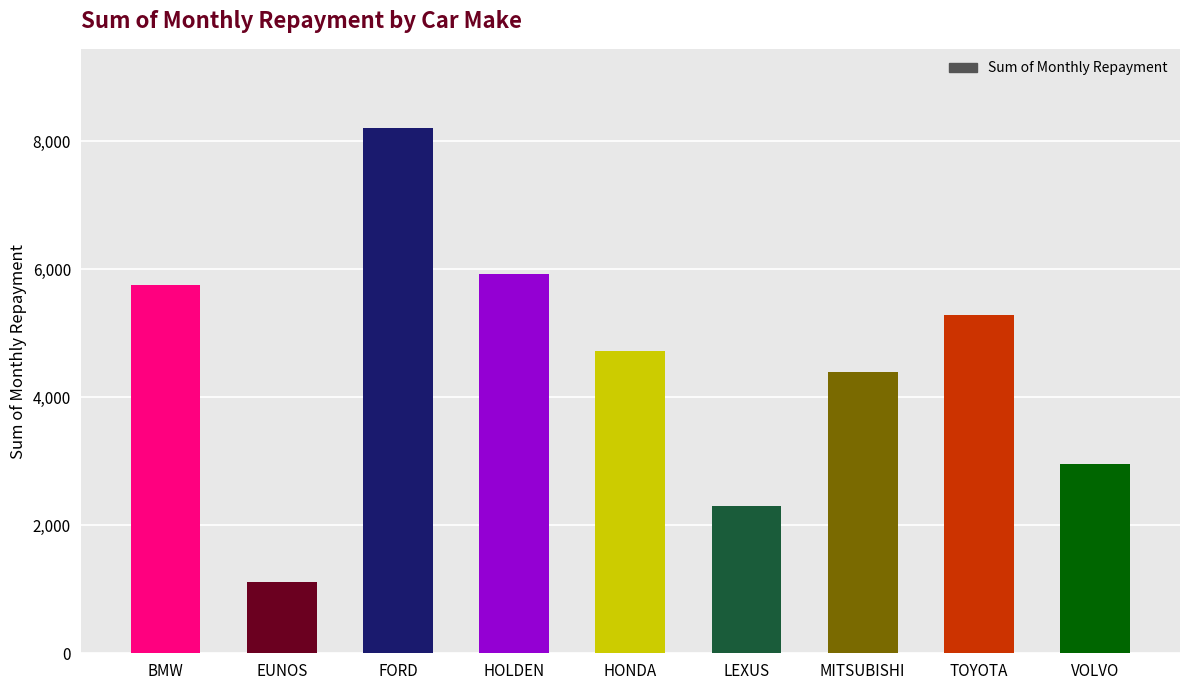

Reading left to right, transcribe all the data shown in this chart.

BMW=5755	EUNOS=1110	FORD=8215	HOLDEN=5930	HONDA=4720	LEXUS=2295	MITSUBISHI=4400	TOYOTA=5285	VOLVO=2960